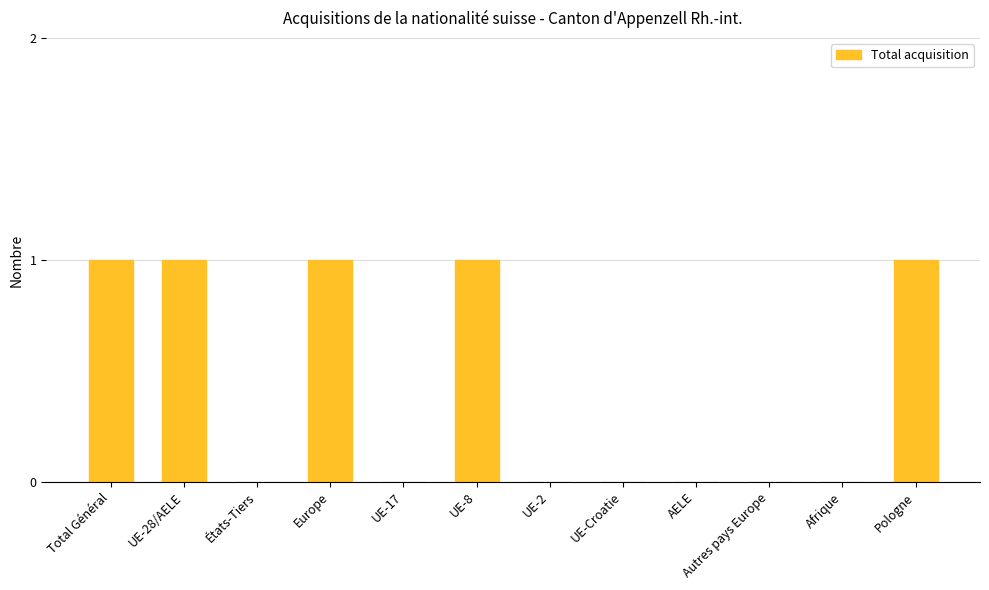

What is the sum of the values at États-Tiers and UE-8?

1